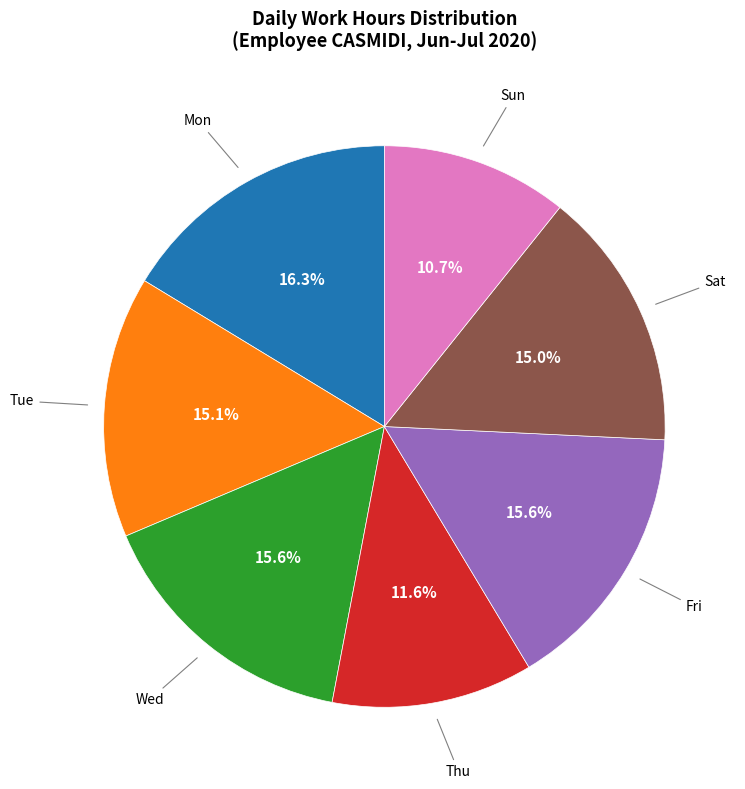

Is there a majority slice in this chart?

No